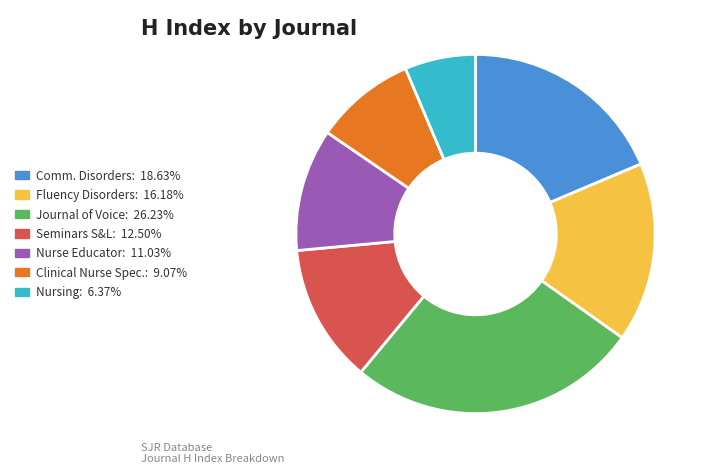

Is there a majority slice in this chart?

No